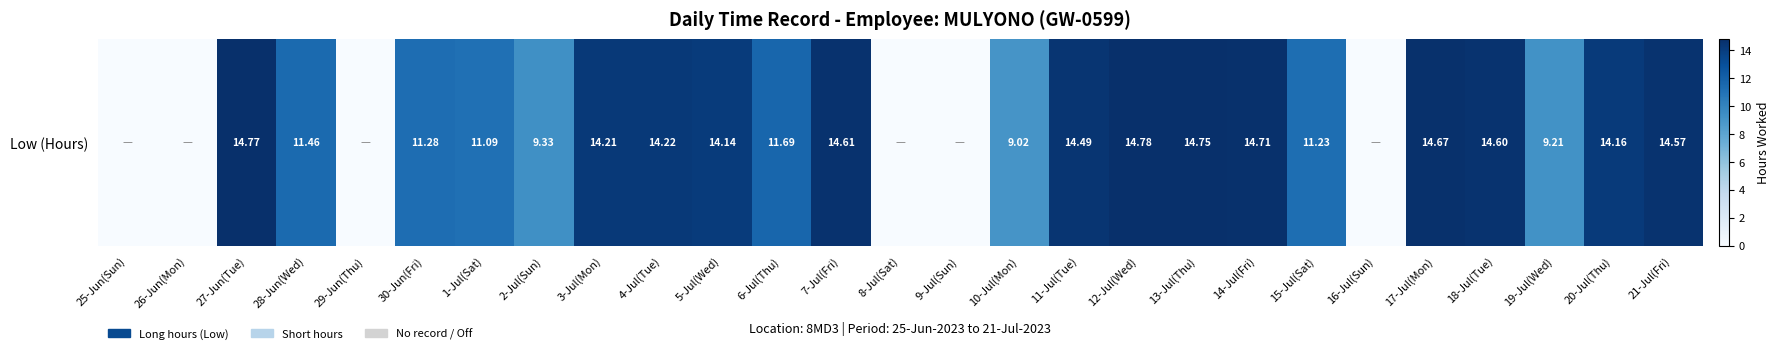

Rank the categories by value from lowest to highest.

25-Jun(Sun), 26-Jun(Mon), 29-Jun(Thu), 8-Jul(Sat), 9-Jul(Sun), 16-Jul(Sun), 10-Jul(Mon), 19-Jul(Wed), 2-Jul(Sun), 1-Jul(Sat), 15-Jul(Sat), 30-Jun(Fri), 28-Jun(Wed), 6-Jul(Thu), 5-Jul(Wed), 20-Jul(Thu), 3-Jul(Mon), 4-Jul(Tue), 11-Jul(Tue), 21-Jul(Fri), 18-Jul(Tue), 7-Jul(Fri), 17-Jul(Mon), 14-Jul(Fri), 13-Jul(Thu), 27-Jun(Tue), 12-Jul(Wed)